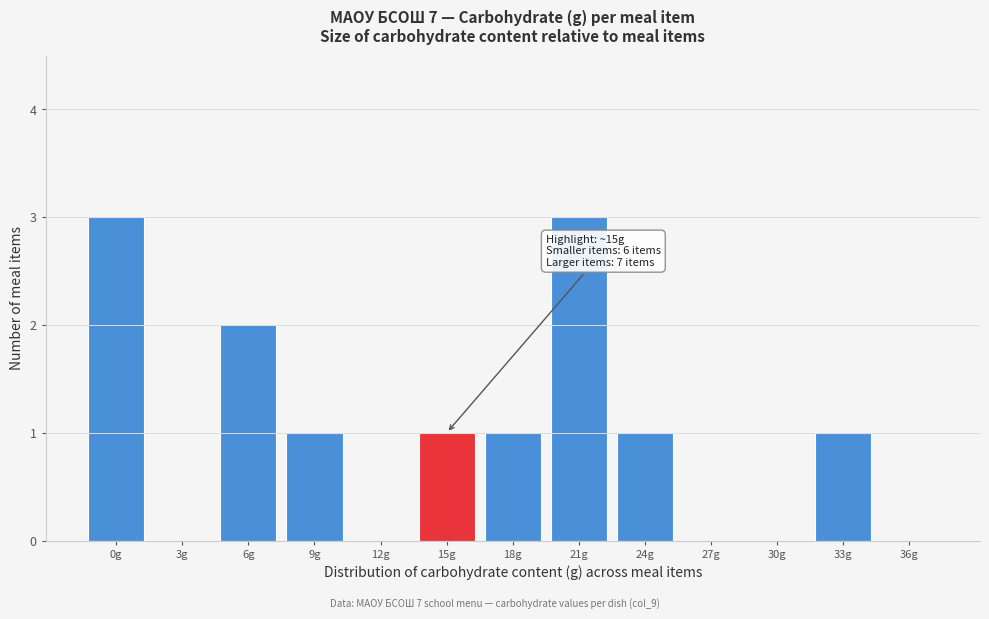

Reading left to right, extract all data points from this chart.

0g=3	3g=0	6g=2	9g=1	12g=0	15g=1	18g=1	21g=3	24g=1	27g=0	30g=0	33g=1	36g=0